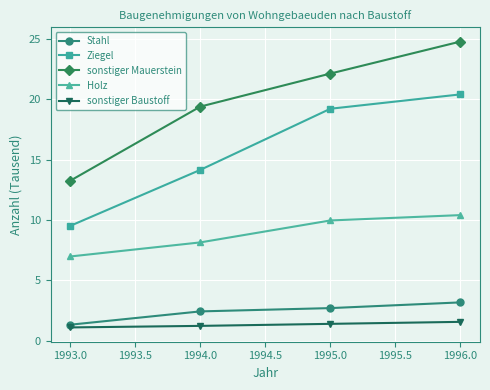

What position from the left is 1994.0?

2